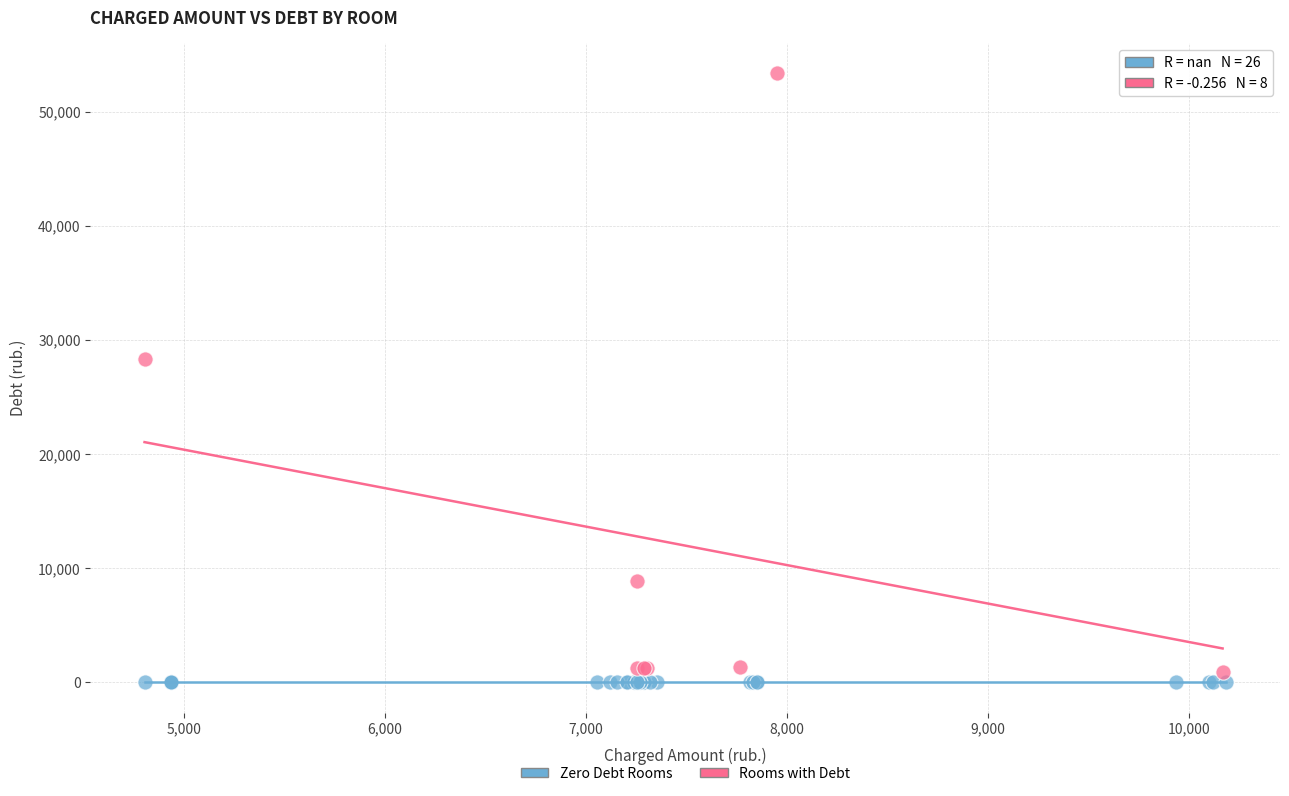

Which series contains the highest Y value?

Rooms with Debt